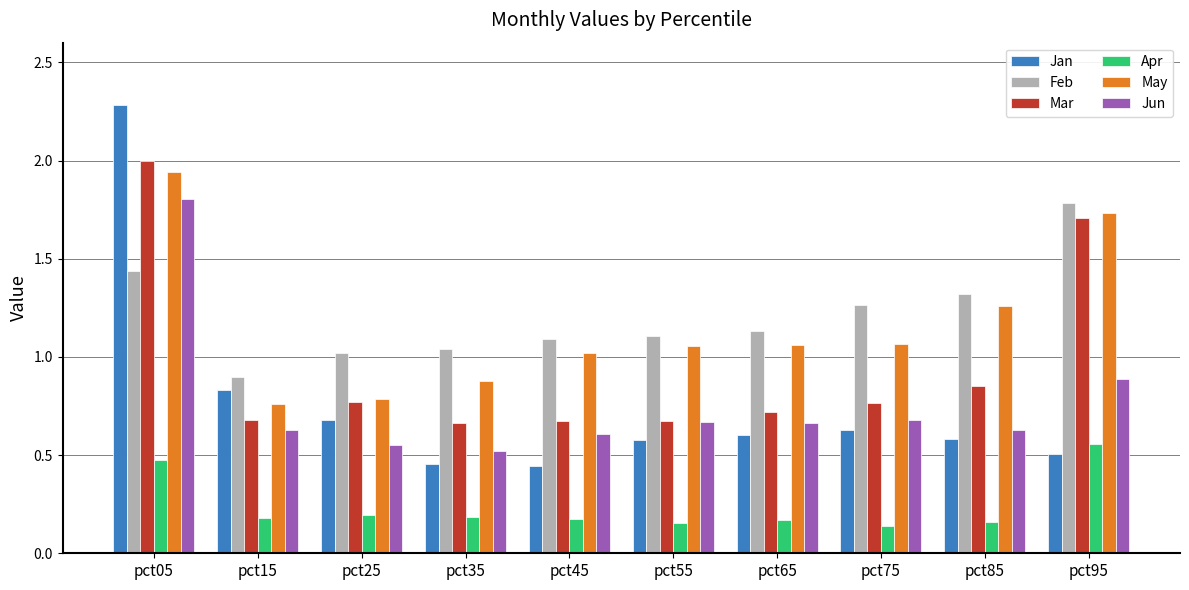

Is the value of Apr at pct65 greater than the value of Jun at pct35?

No